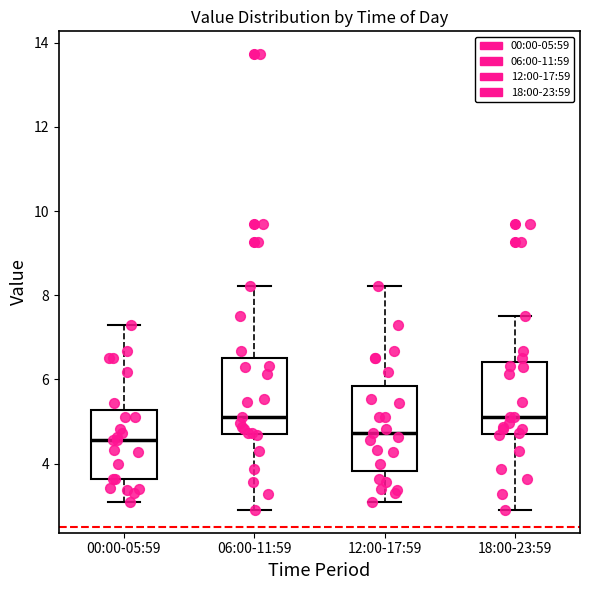

Reading left to right, read every box against the y-axis: the position of its median line, the range the box covers, and the ends of its whiskers. The values are not printed on the chart, so give them approximately, as read against the axis.

00:00-05:59: median 4.6, box 3.6 to 5.2, whiskers 3.2 to 7.4
06:00-11:59: median 5.2, box 4.8 to 6.6, whiskers 3.0 to 8.2
12:00-17:59: median 4.8, box 3.8 to 5.8, whiskers 3.2 to 8.2
18:00-23:59: median 5.2, box 4.8 to 6.4, whiskers 3.0 to 7.6